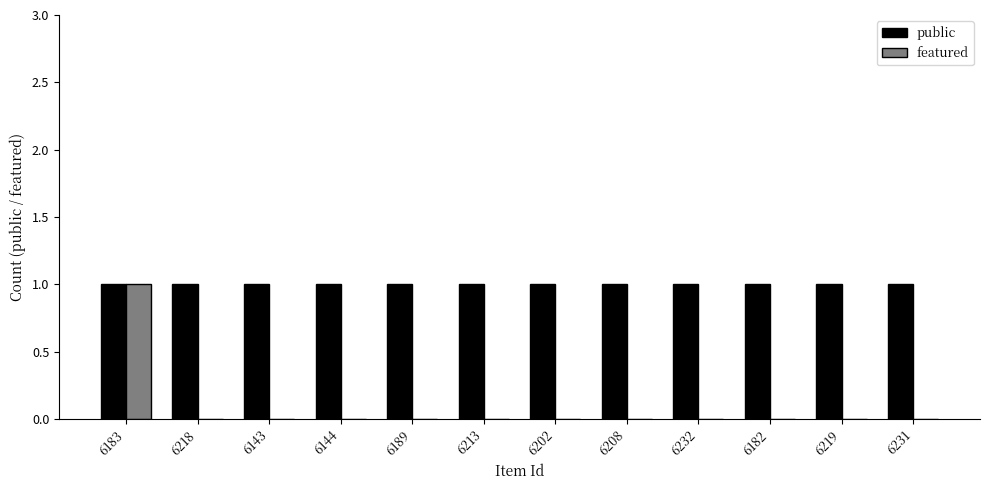

At which category is the sum across all series the highest?

6183